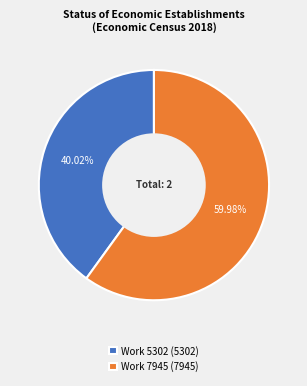

What is the largest slice in the pie chart?

Work 7945